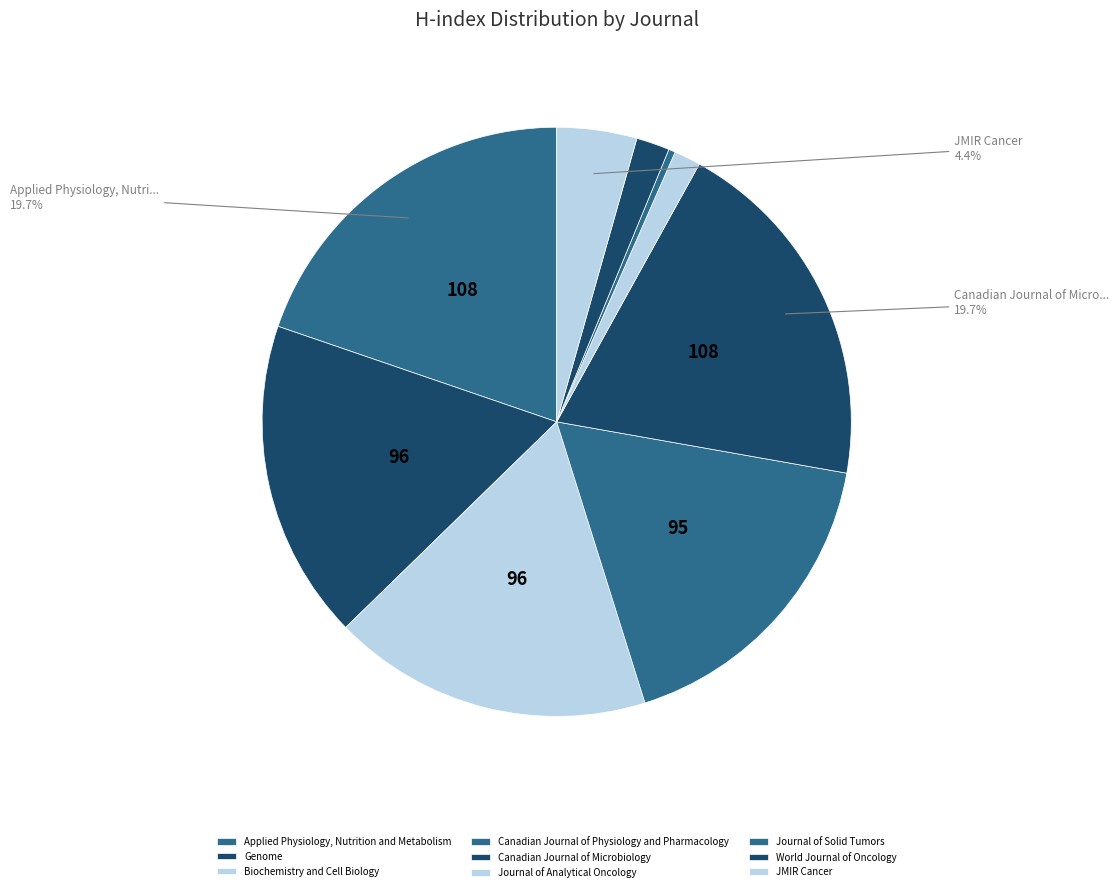

How many slices are in this pie chart?

9